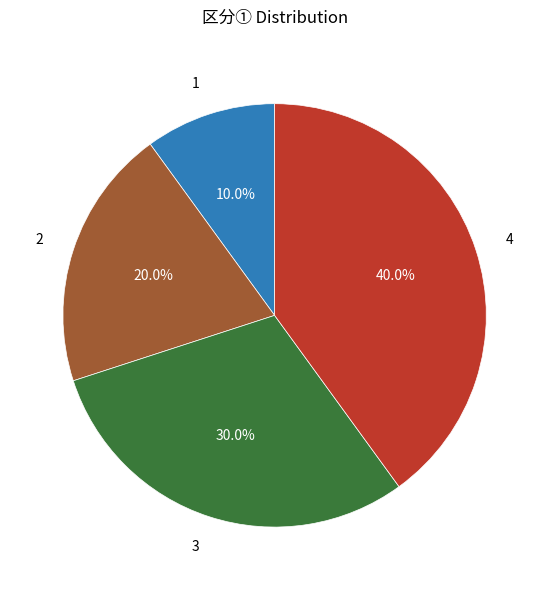

To the nearest percent, what is the difference between the largest and smallest slice percentages?

30%